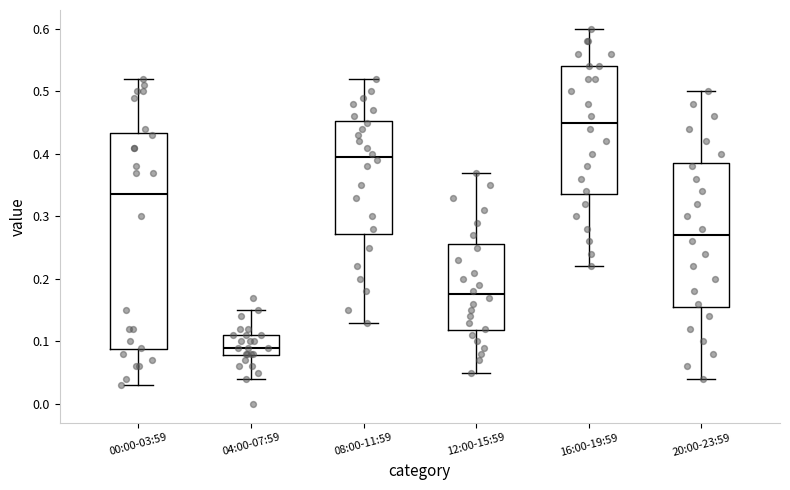

Reading left to right, read every box against the y-axis: the position of its median line, the range the box covers, and the ends of its whiskers. The values are not printed on the chart, so give them approximately, as read against the axis.

00:00-03:59: median 0.34, box 0.09 to 0.43, whiskers 0.03 to 0.52
04:00-07:59: median 0.09, box 0.08 to 0.11, whiskers 0.04 to 0.15
08:00-11:59: median 0.40, box 0.27 to 0.45, whiskers 0.13 to 0.52
12:00-15:59: median 0.18, box 0.12 to 0.26, whiskers 0.05 to 0.37
16:00-19:59: median 0.45, box 0.34 to 0.54, whiskers 0.22 to 0.60
20:00-23:59: median 0.27, box 0.16 to 0.39, whiskers 0.04 to 0.50